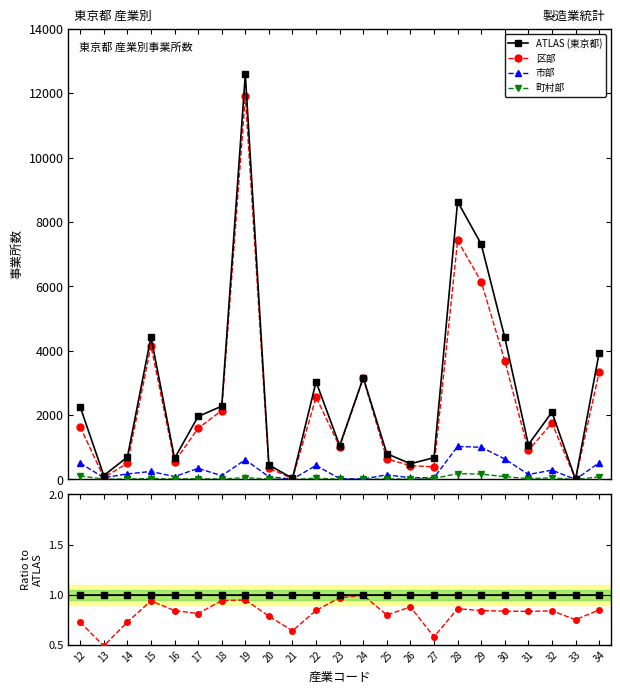

What are all the series names shown in the legend?

ATLAS (東京都), 区部, 市部, 町村部